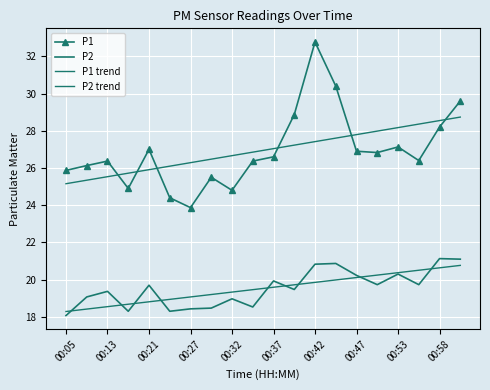

How many distinct data groups are displayed?

4